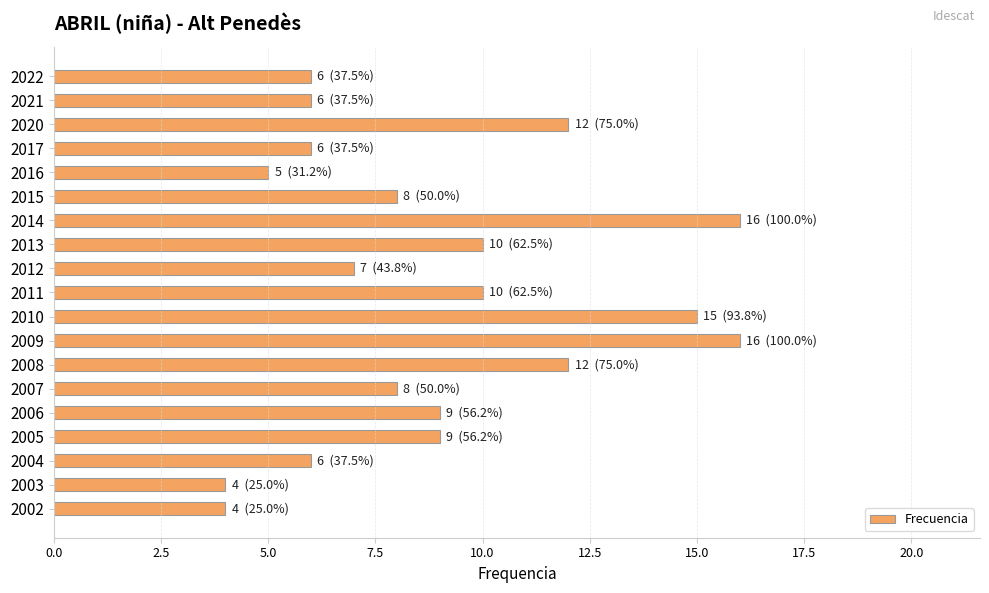

What is the average value?

9